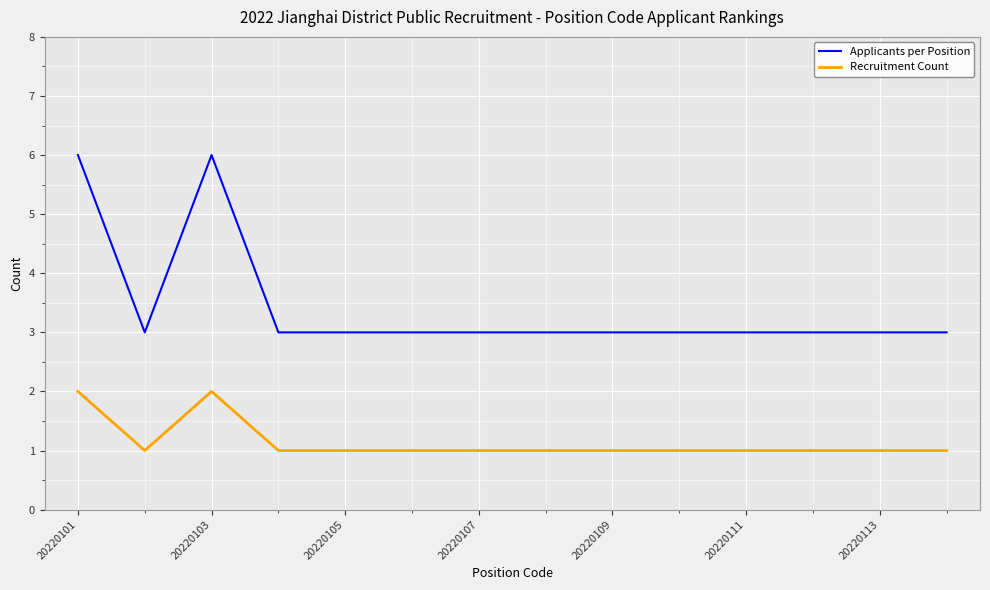

What is the average value of the Applicants per Position series?

3